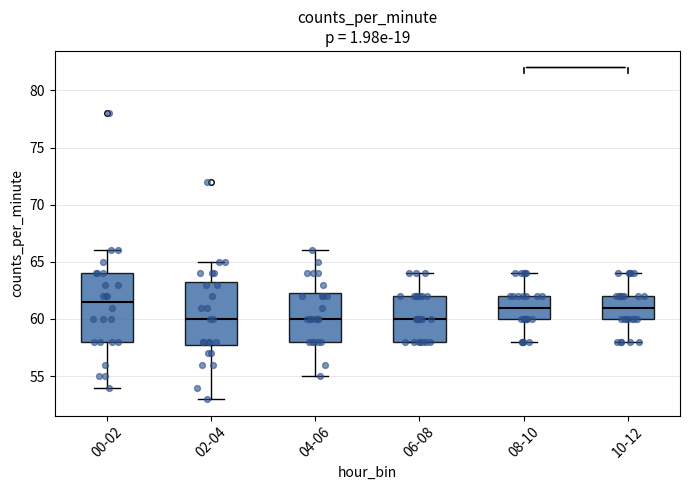

Where is the upper edge of the box for 10-12 on the y-axis? The values are not printed on the chart, so give them approximately, as read against the axis.

62.0